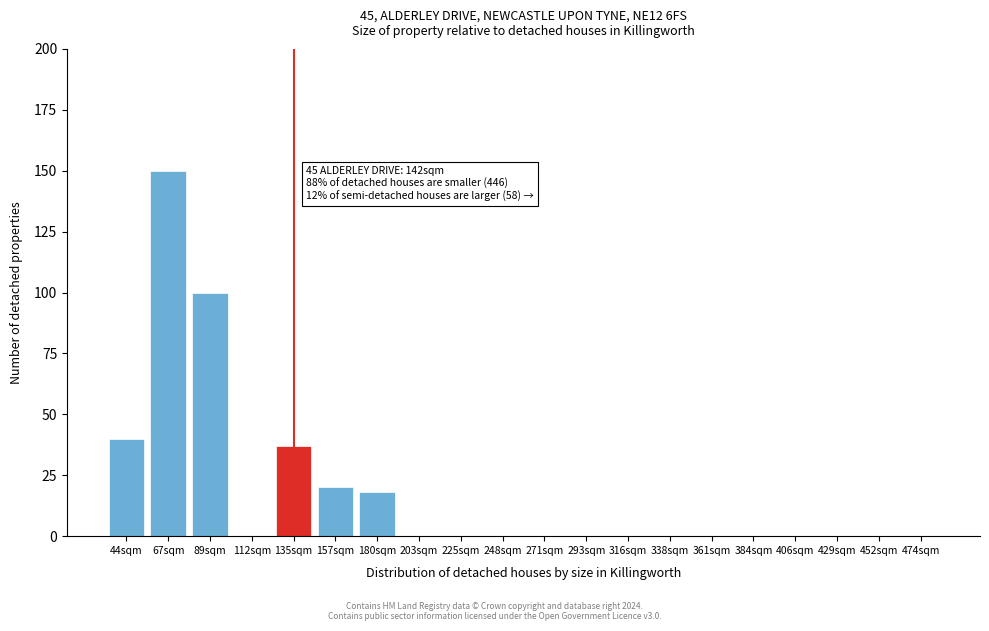

Reading right to left, extract all data points from this chart.

474sqm=0	452sqm=0	429sqm=0	406sqm=0	384sqm=0	361sqm=0	338sqm=0	316sqm=0	293sqm=0	271sqm=0	248sqm=0	225sqm=0	203sqm=0	180sqm=18	157sqm=20	135sqm=37	112sqm=0	89sqm=100	67sqm=150	44sqm=40